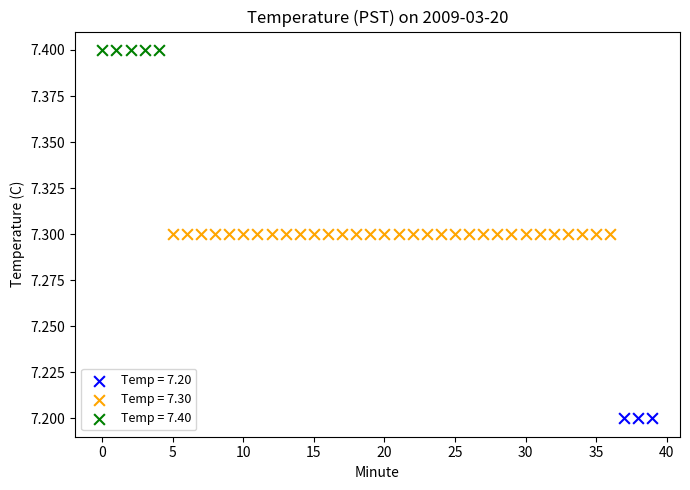

Which series reaches the minimum Y coordinate?

Temp = 7.20